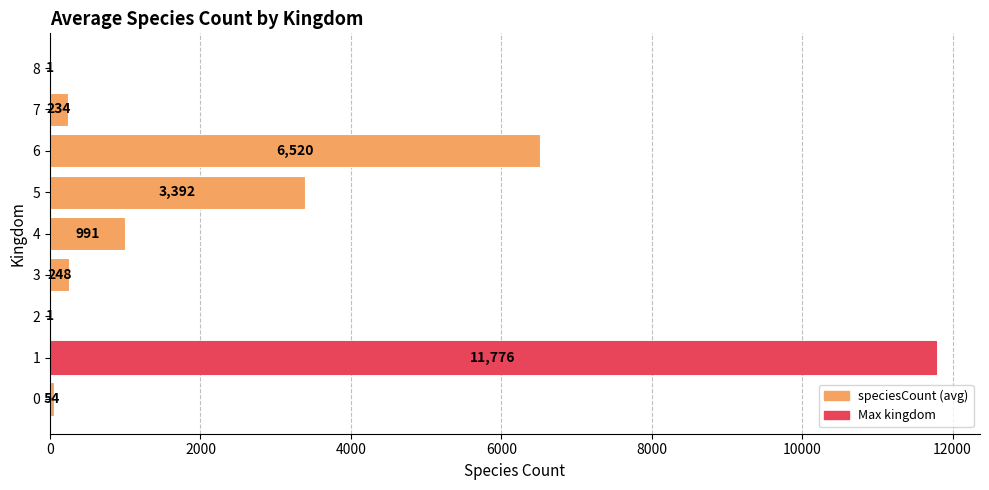

What is the maximum value shown in the chart?

11776.4